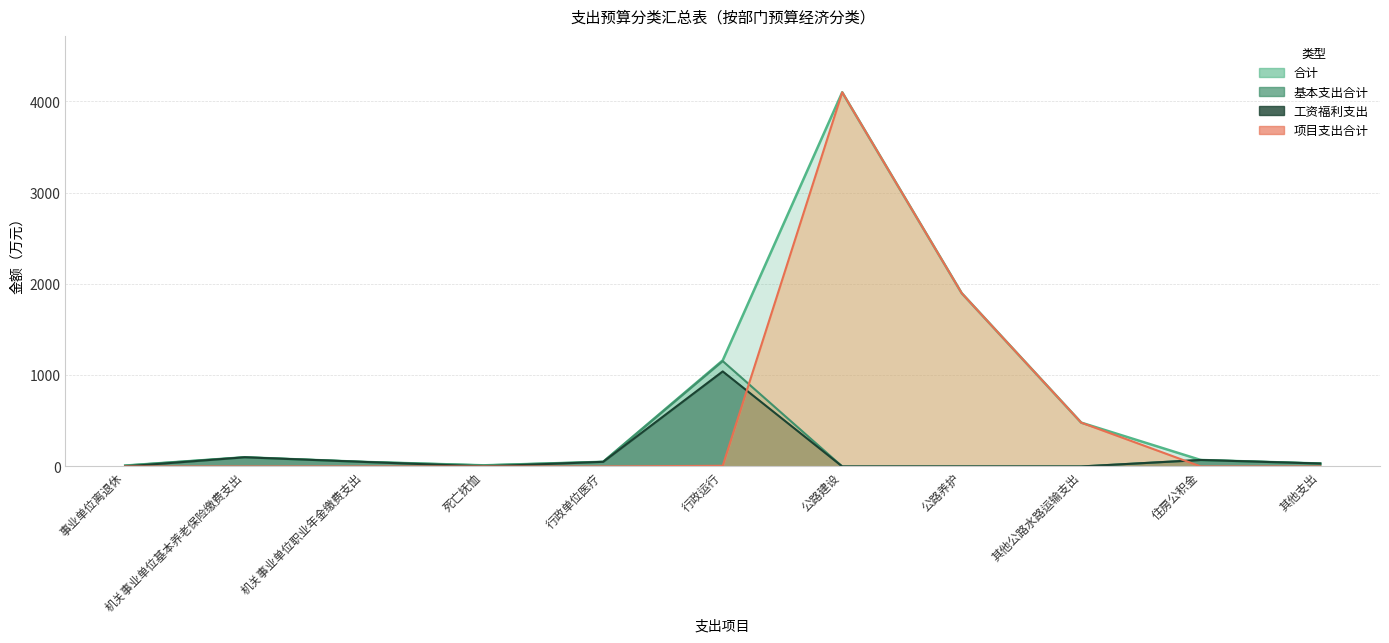

What is the difference between the maximum and second lowest values in the 基本支出合计 series?

1154.3